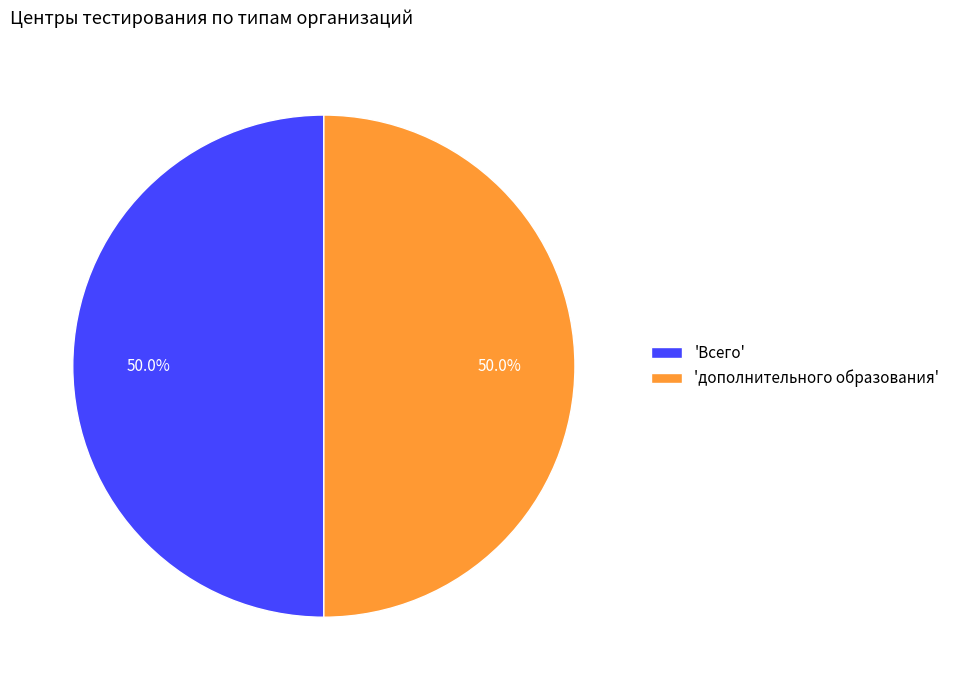

What is the ratio of the value at 'дополнительного образования' to the value at 'Всего'?

1.0